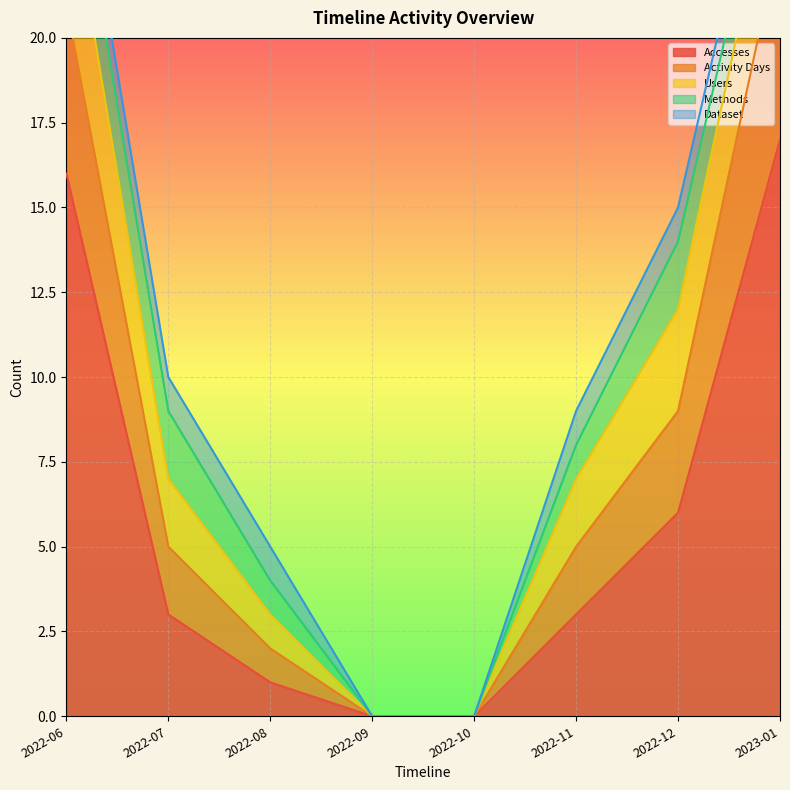

Which series has the largest total across all categories?

Accesses